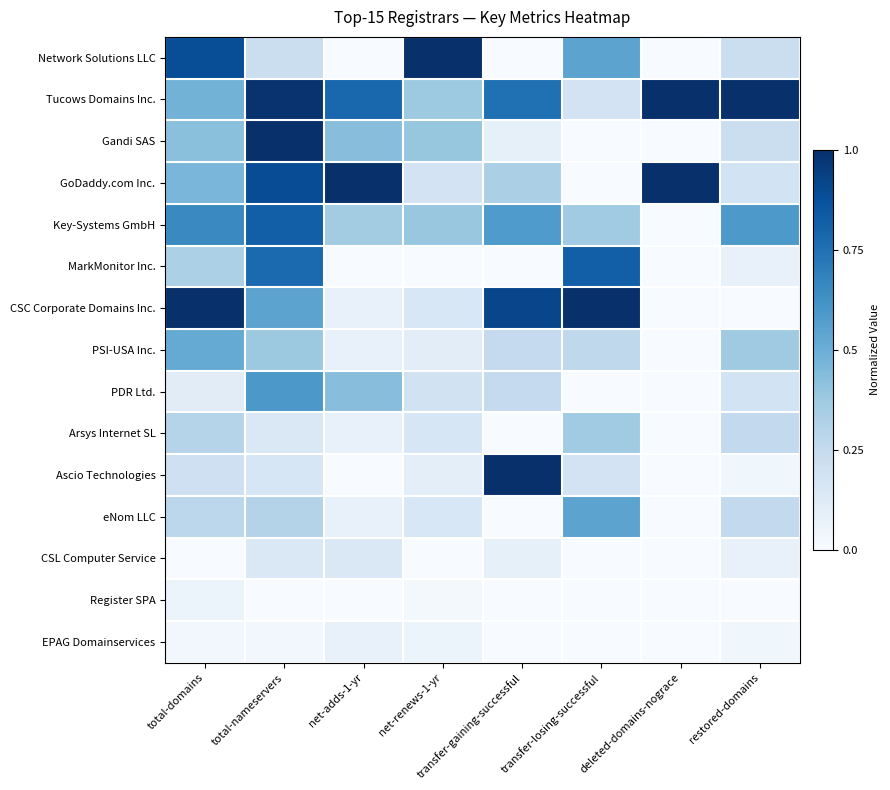

At how many categories does at least one series exceed 0?

8